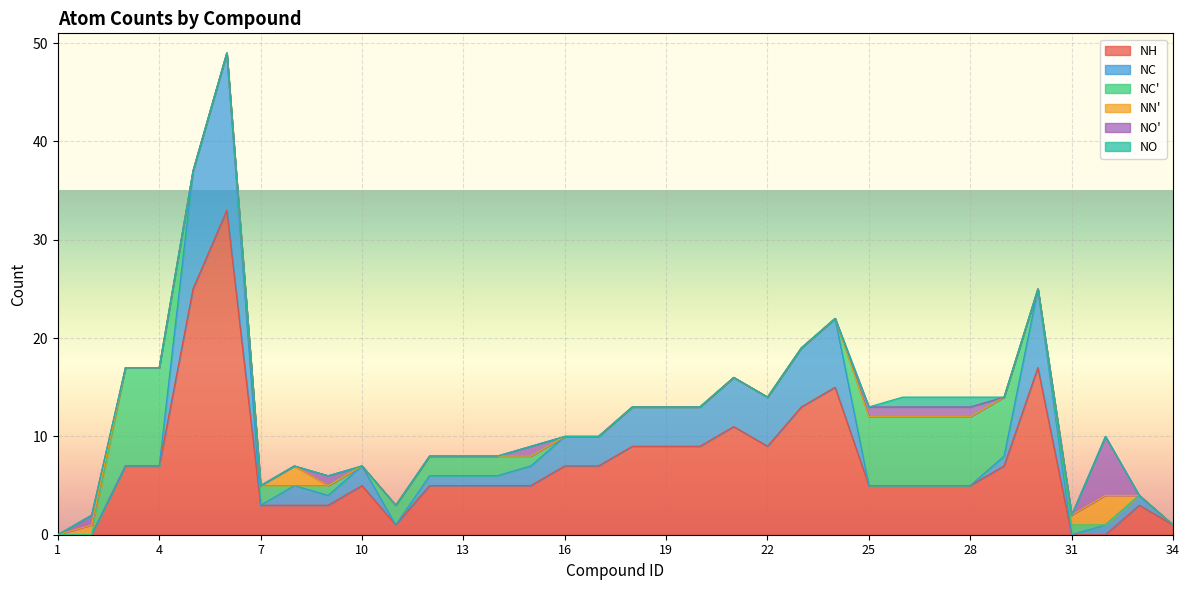

True or false: NO has more than 0 interior local peaks.

False